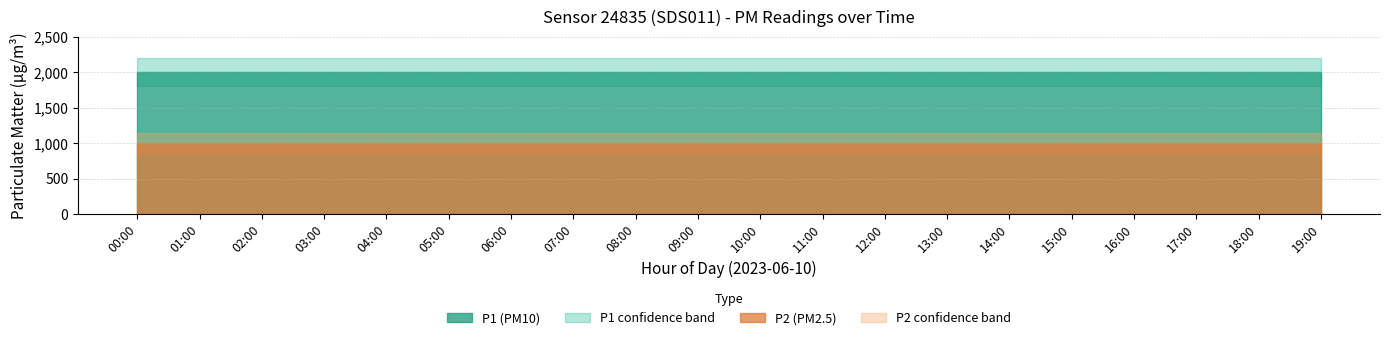

Which series has the largest range (max minus min)?

P1